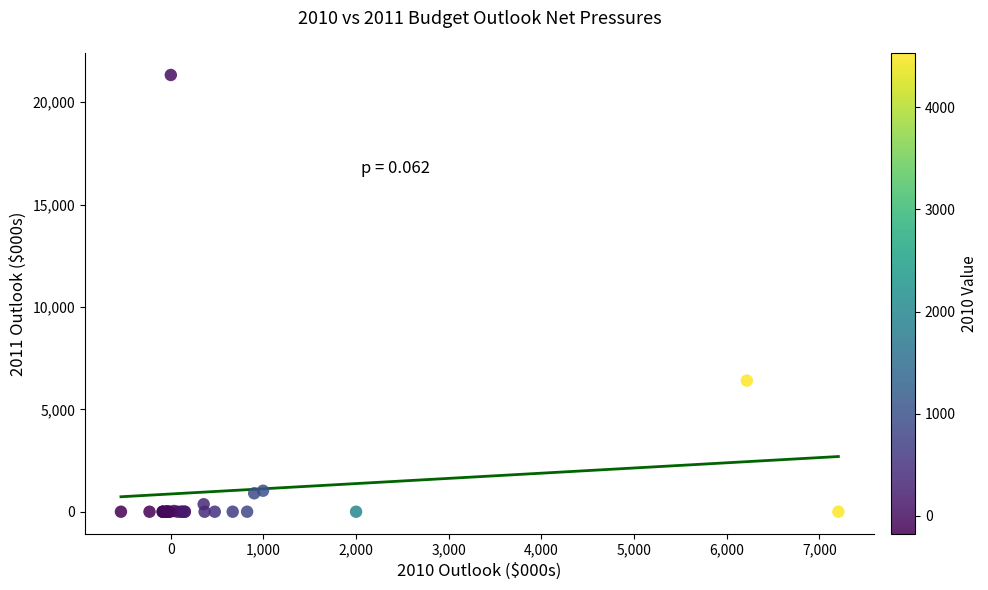

What Y value in the scatter plot is closest to 10667?

6404.7